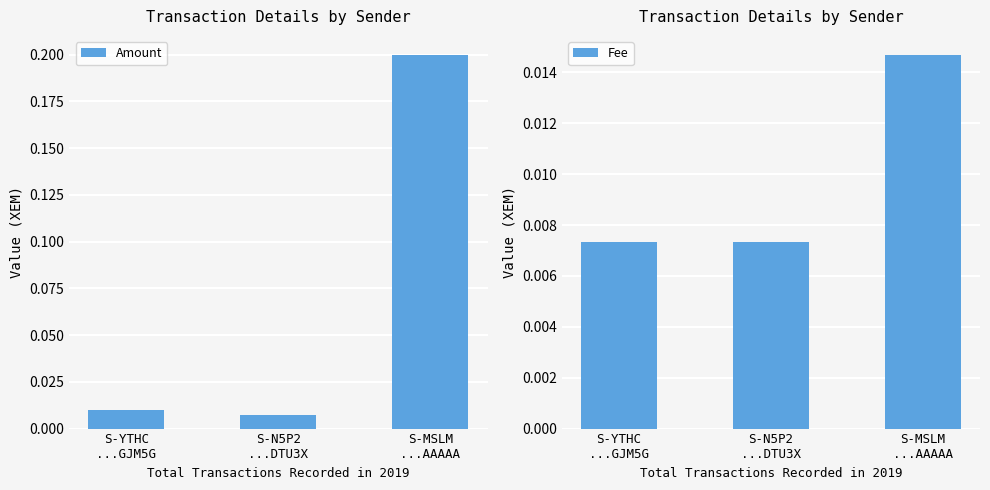

Reading left to right, list all the values displayed in this chart.

Amount: S-YTHC
...GJM5G=0.0	S-N5P2
...DTU3X=0.0	S-MSLM
...AAAAA=0.2
Fee: S-YTHC
...GJM5G=0.0	S-N5P2
...DTU3X=0.0	S-MSLM
...AAAAA=0.0